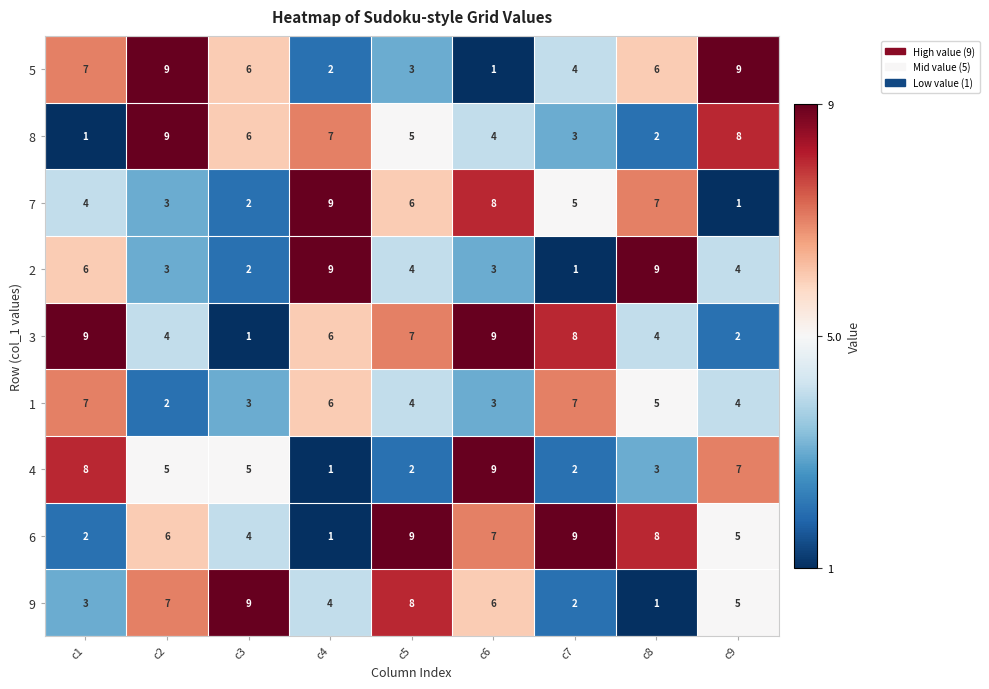

What is the average value of the 5 series?

5